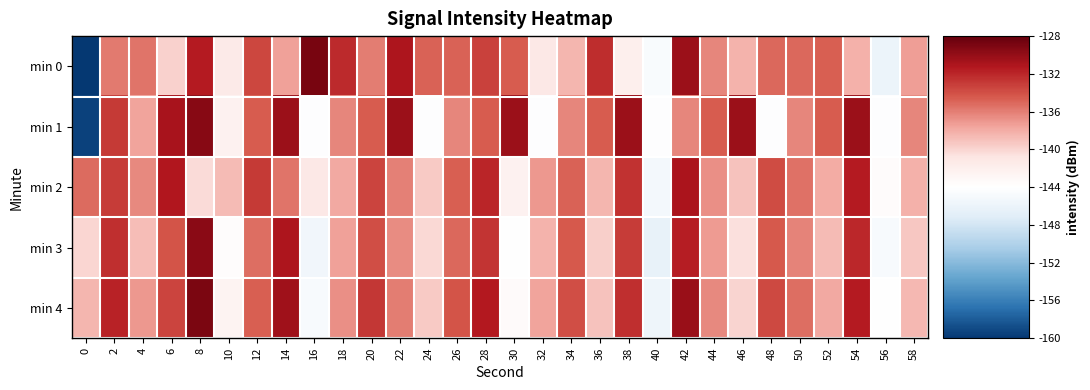

Between 20 and 42, which is larger?

42